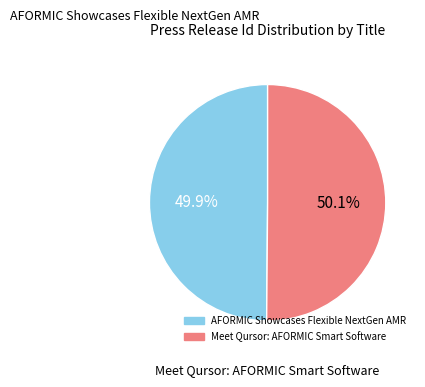

Do Meet Qursor: AFORMIC Smart Software and AFORMIC Showcases Flexible NextGen AMR together represent more than half of the pie?

Yes